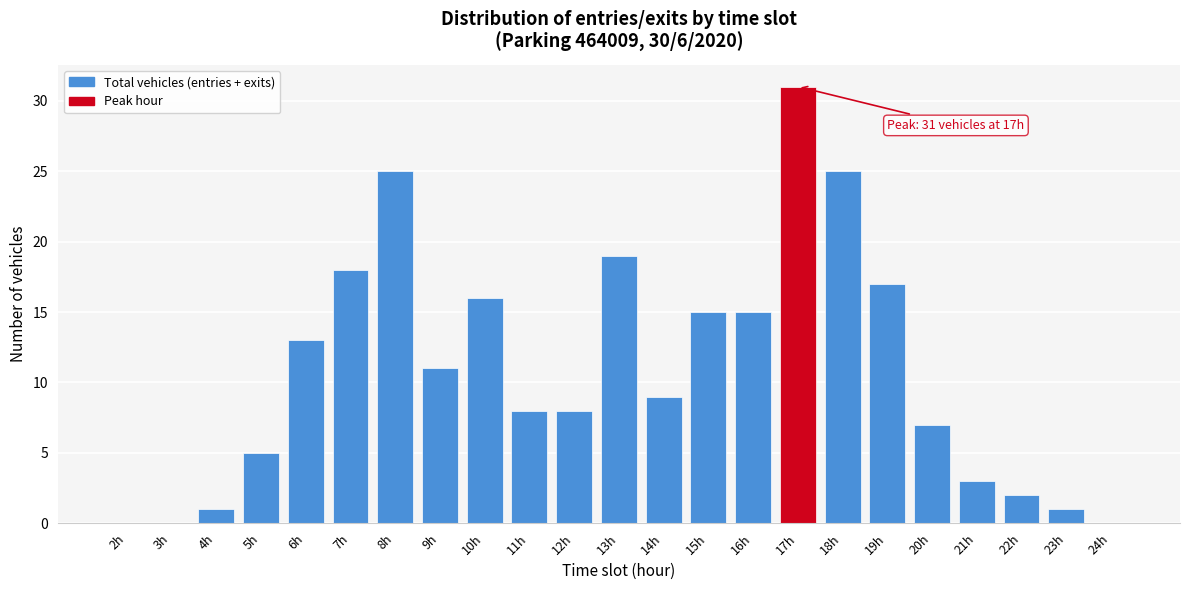

Reading right to left, what are all the values shown in this chart?

24h=0	23h=1	22h=2	21h=3	20h=7	19h=17	18h=25	17h=31	16h=15	15h=15	14h=9	13h=19	12h=8	11h=8	10h=16	9h=11	8h=25	7h=18	6h=13	5h=5	4h=1	3h=0	2h=0